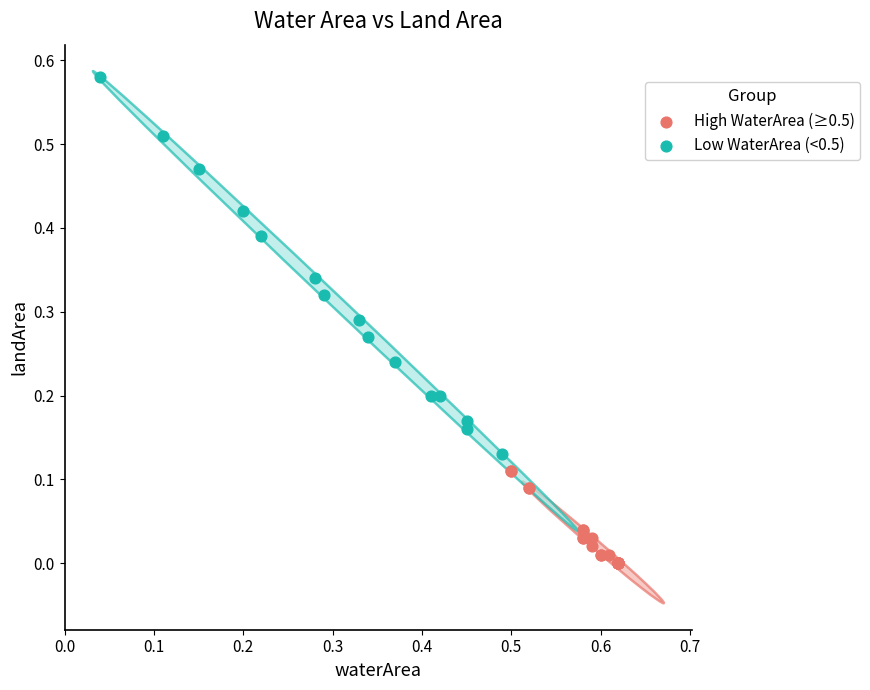

Which series reaches the maximum Y coordinate?

Low WaterArea (<0.5)